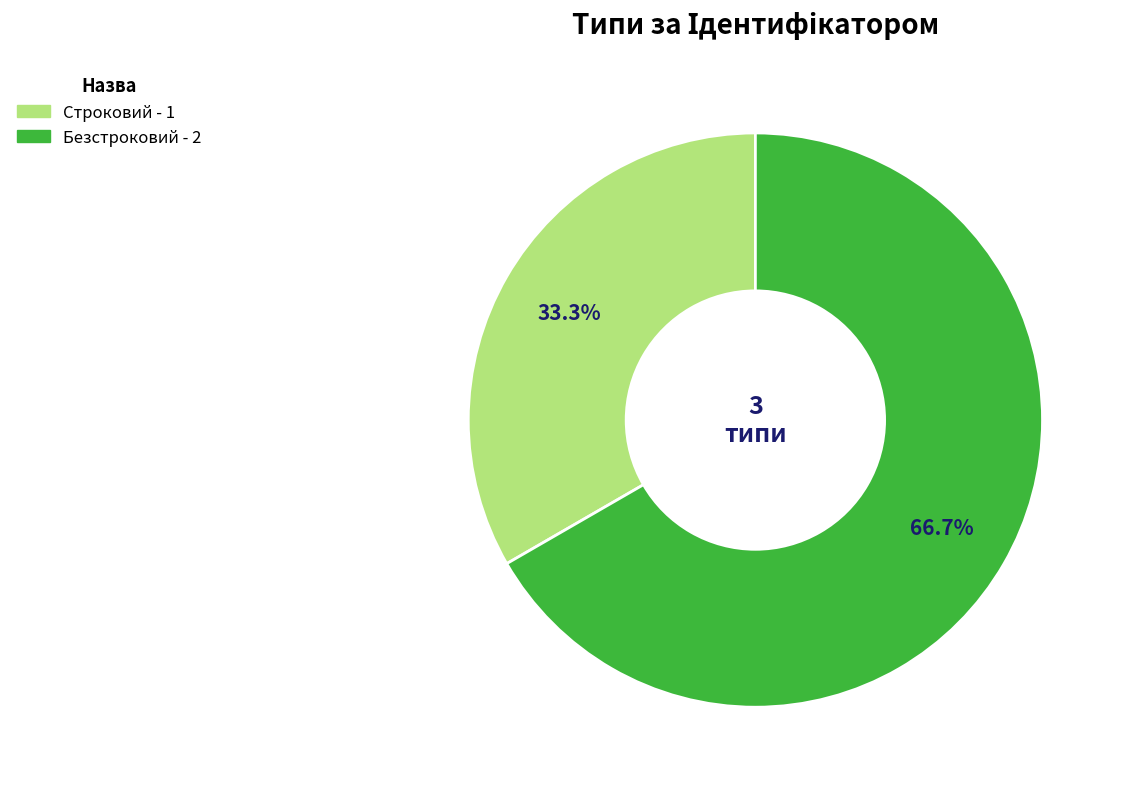

Is Строковий the majority of the pie?

No